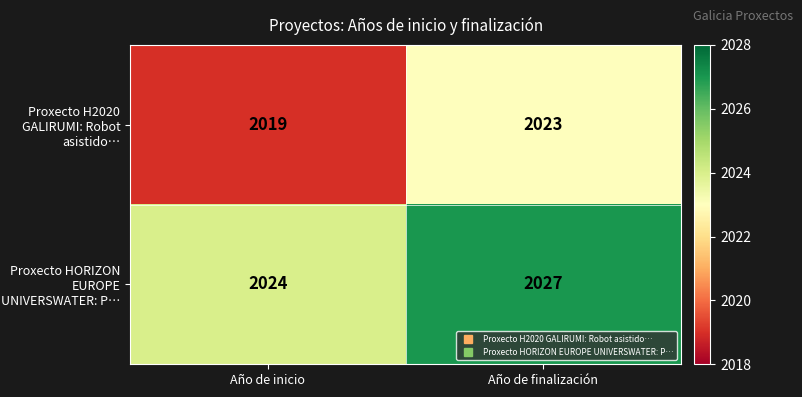

Which series has the widest spread of values?

Proxecto H2020 GALIRUMI: Robot asistido…